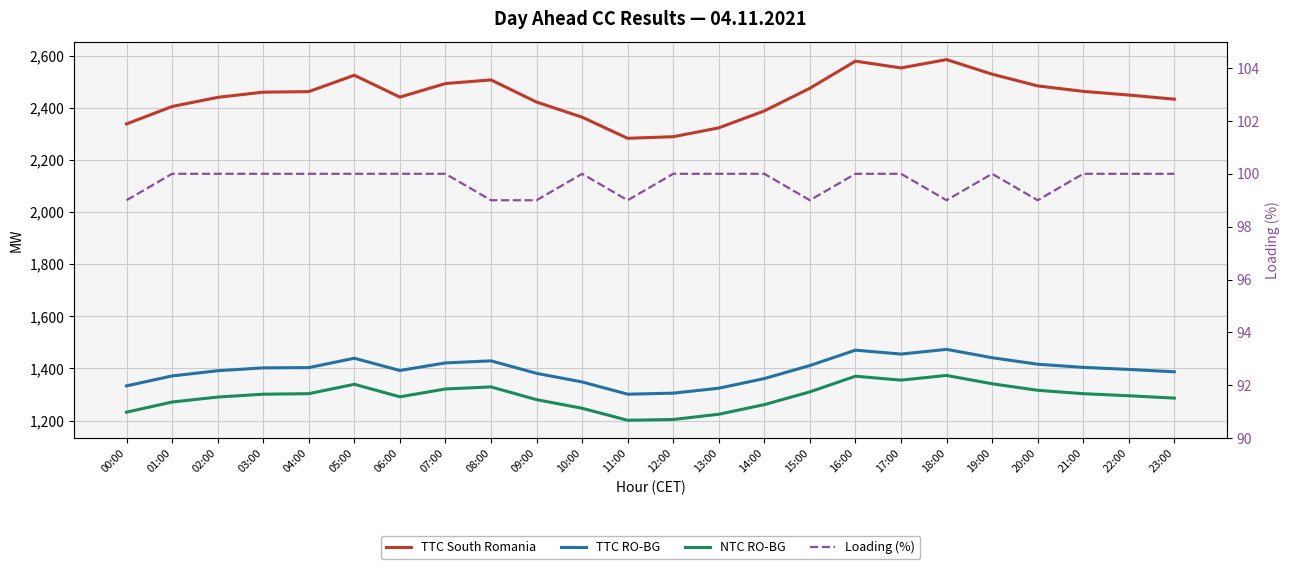

How many lines are shown in the chart?

4